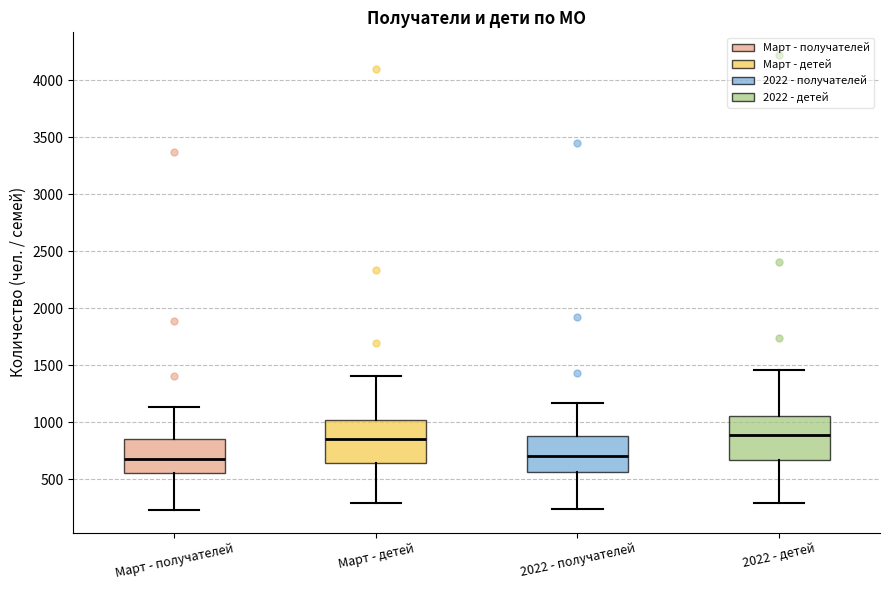

Reading left to right, transcribe this box plot: for each box, give where its median line is, the range the box spans, and where its two whiskers end, as read against the y-axis. The values are not printed on the chart, so give them approximately, as read against the axis.

Март - получателей: median 700, box 550 to 850, whiskers 250 to 1150
Март - детей: median 850, box 650 to 1000, whiskers 300 to 1400
2022 - получателей: median 700, box 550 to 900, whiskers 250 to 1150
2022 - детей: median 900, box 650 to 1050, whiskers 300 to 1450